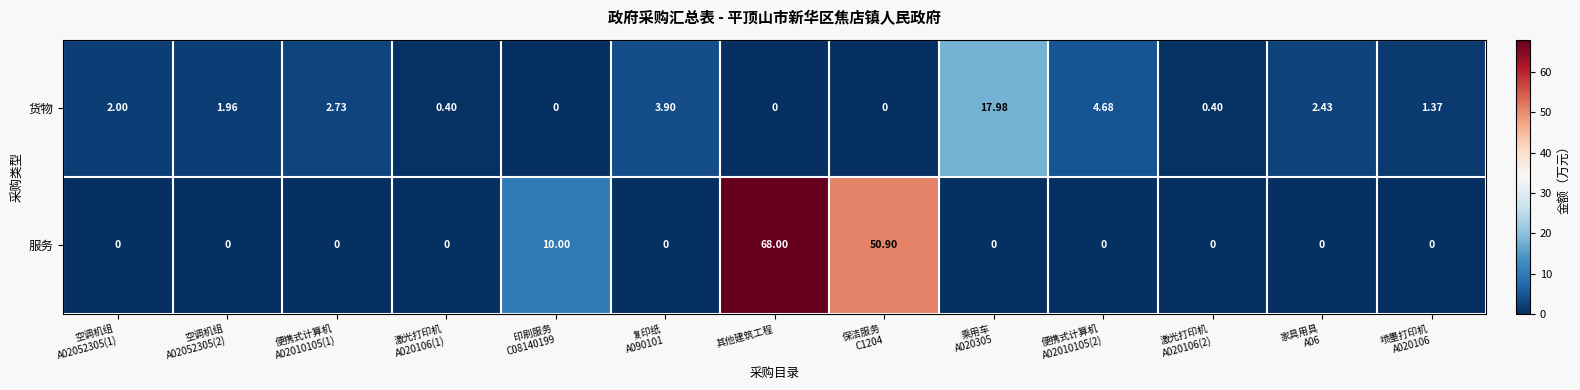

Which series has the widest spread of values?

服务